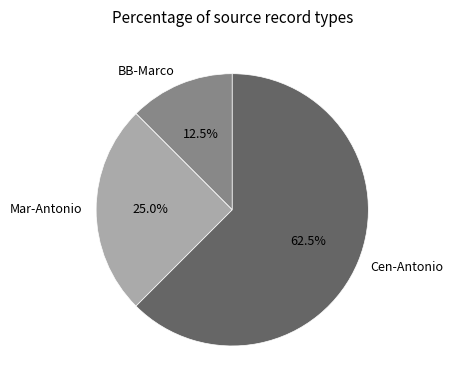

Count the number of slices in the pie.

3